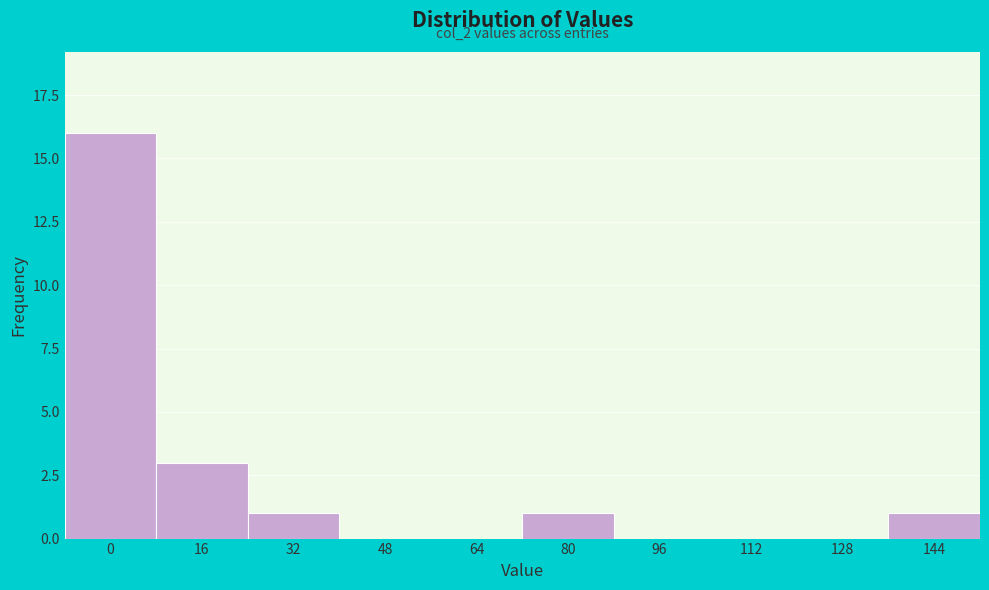

Reading right to left, what are all the values shown in this chart?

144=1	128=0	112=0	96=0	80=1	64=0	48=0	32=1	16=3	0=16